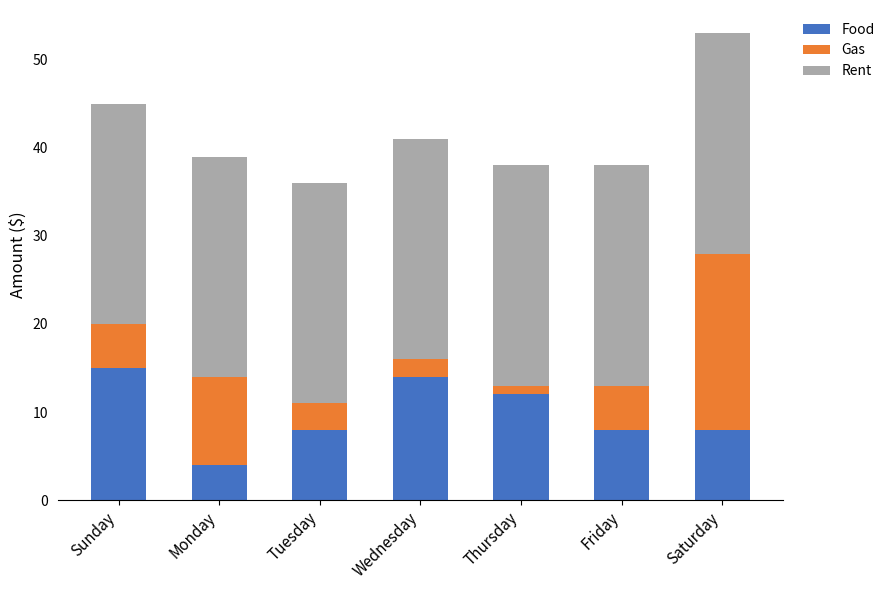

What is the maximum value for Food?

15